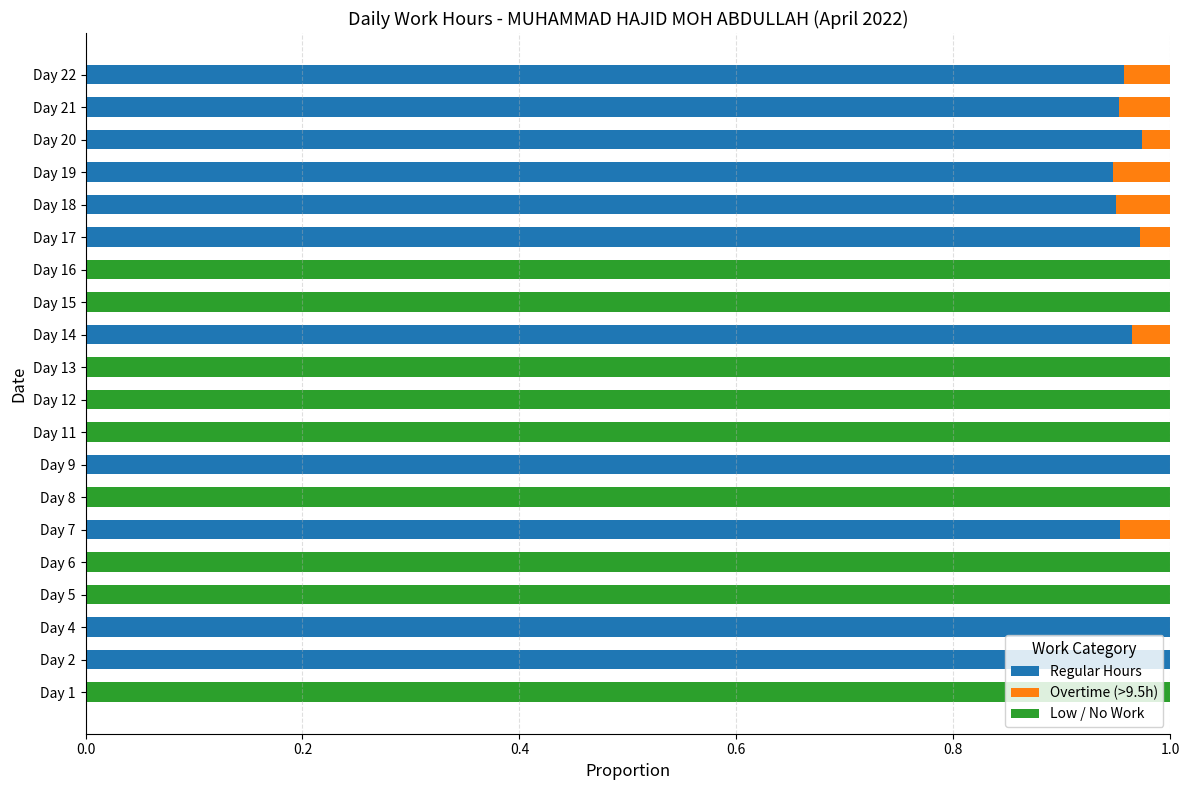

The Regular Hours series shows 1.0 at Day 20. True or false?

True